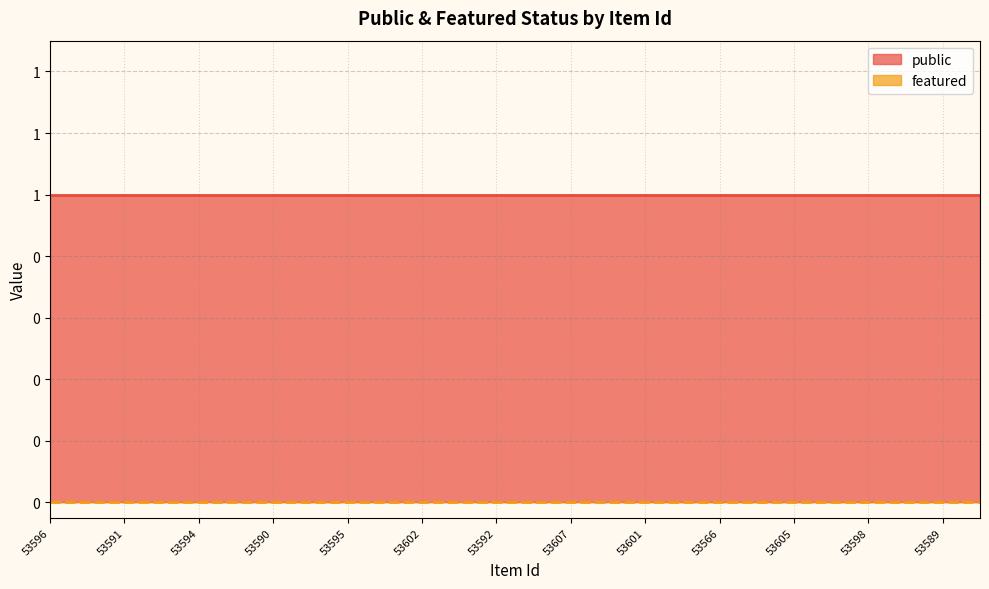

Does the chart display data point markers on the line(s)?

No